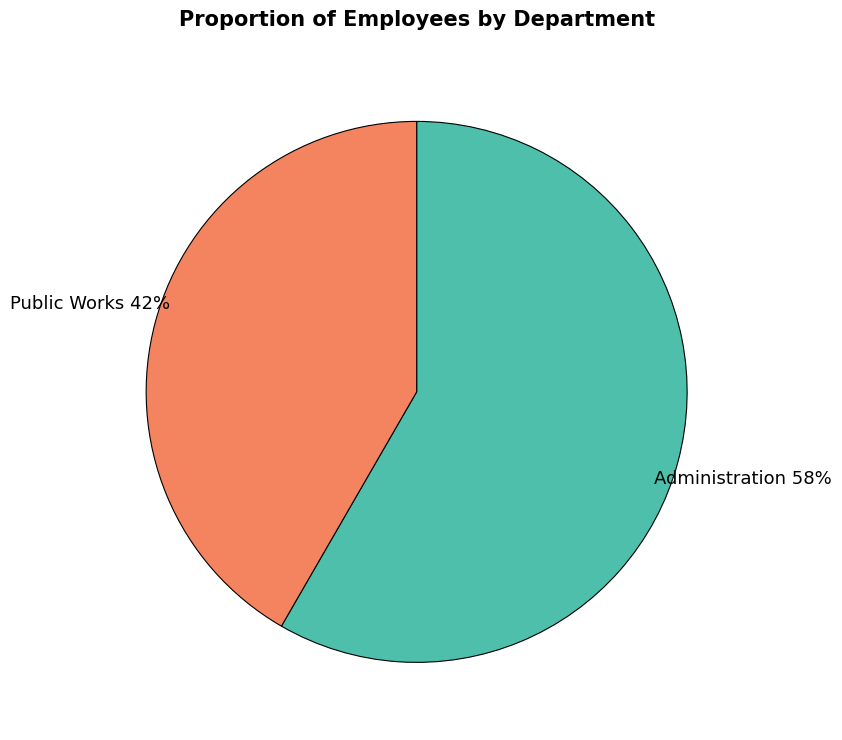

To the nearest percent, what is the average slice percentage?

50%